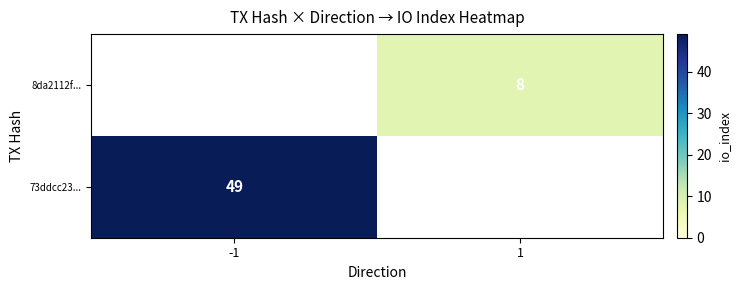

Is the value of 8da2112f... at 1 greater than the value of 73ddcc23... at -1?

No